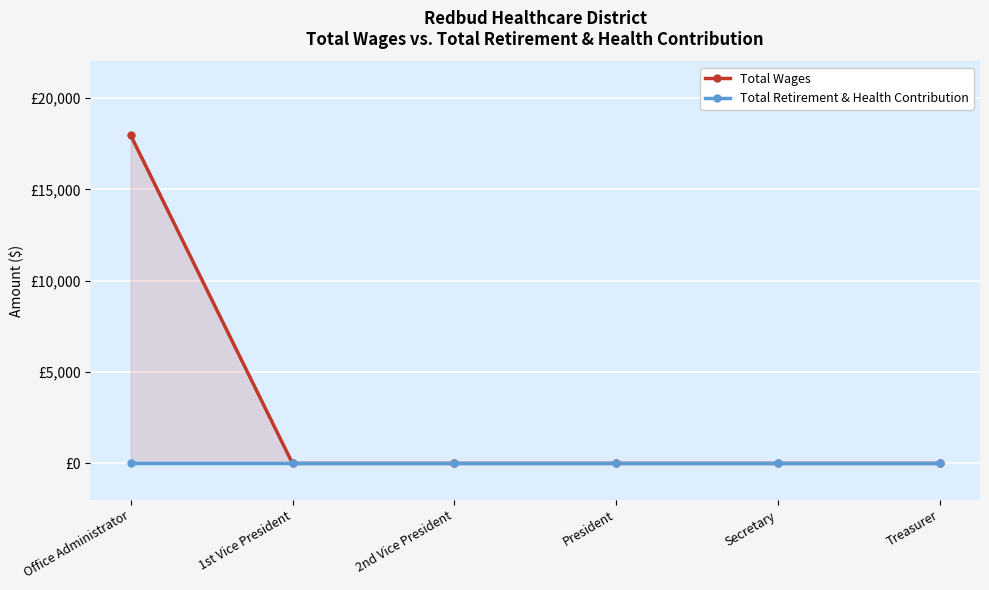

True or false: Total Retirement & Health Contribution and Total Wages intersect in this chart.

False